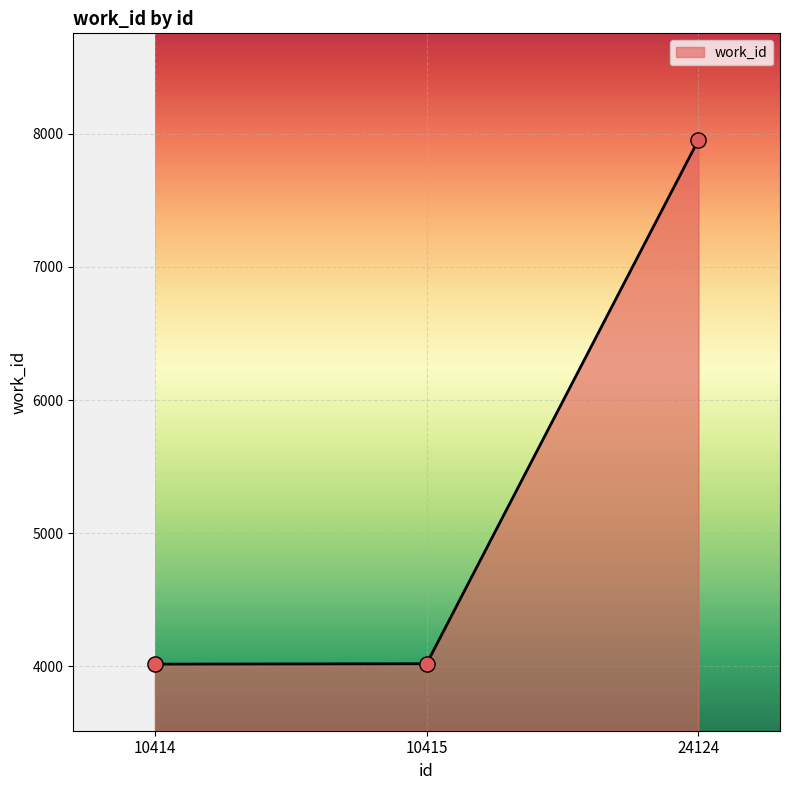

What is the ratio of the value at 10415 to the value at 10414?

1.0